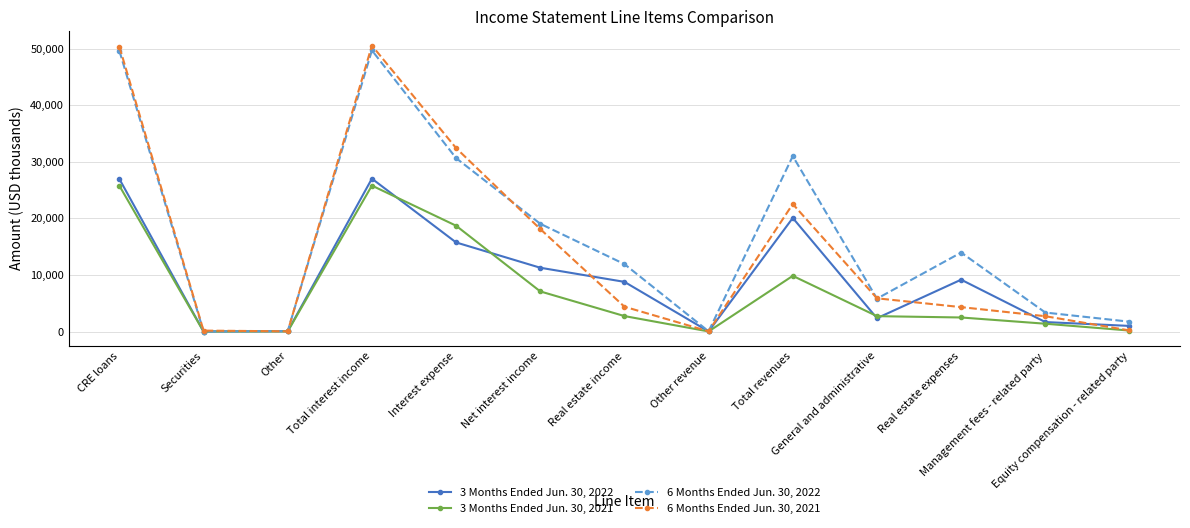

True or false: 3 Months Ended Jun. 30, 2022 has more than 0 points higher than both neighbors.

True